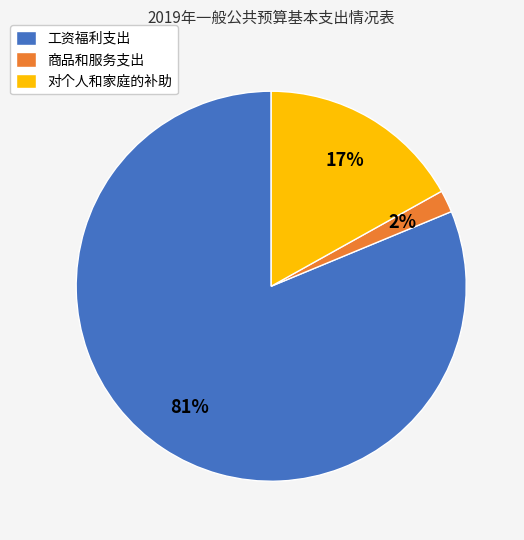

Which category has the smallest portion of the pie?

商品和服务支出